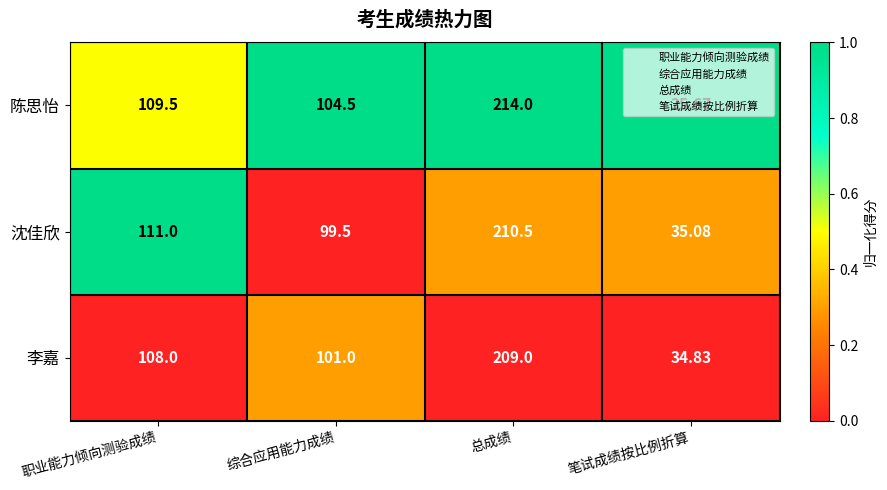

Which series has the largest total across all categories?

陈思怡